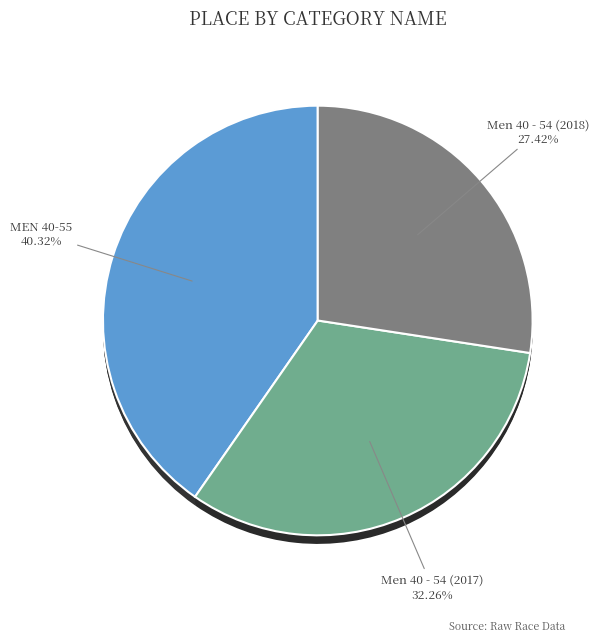

To the nearest percent, what portion does MEN 40-55 represent?

40%